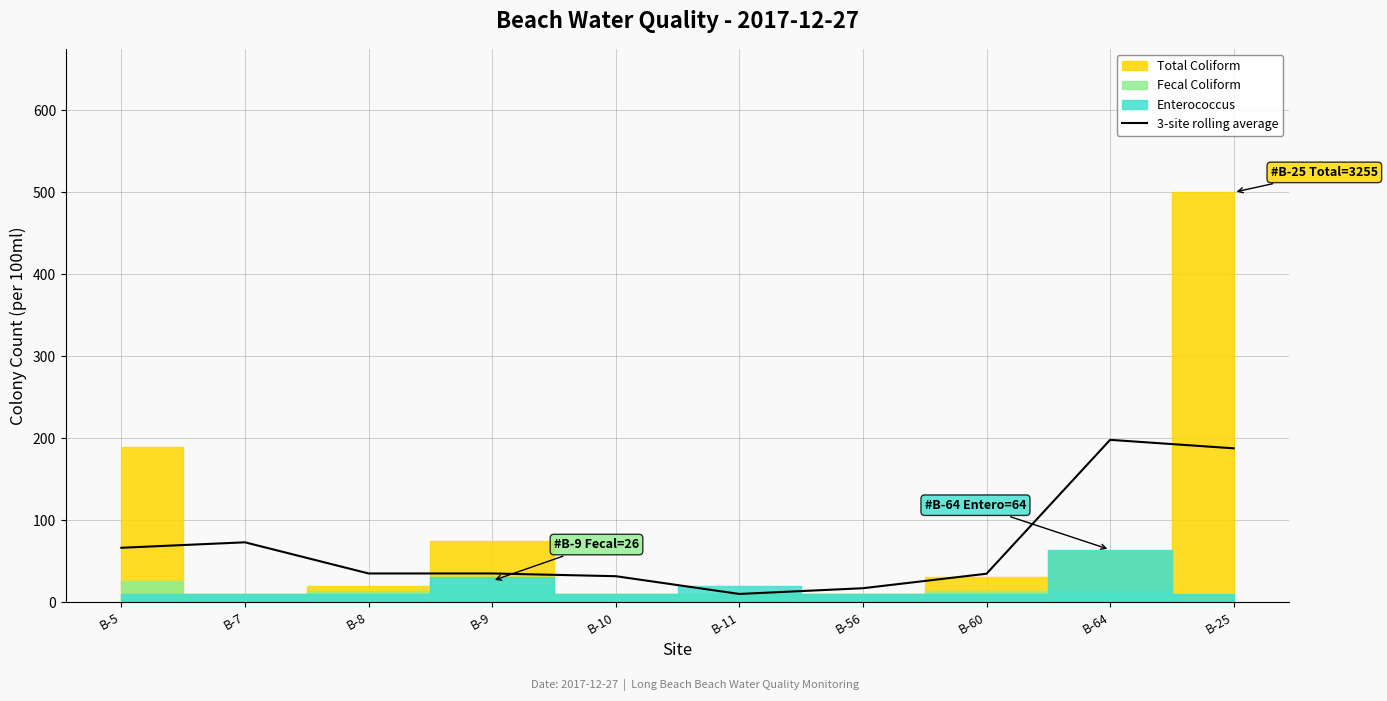

The value of 3-site rolling average at B-10 is 31.7. True or false?

True